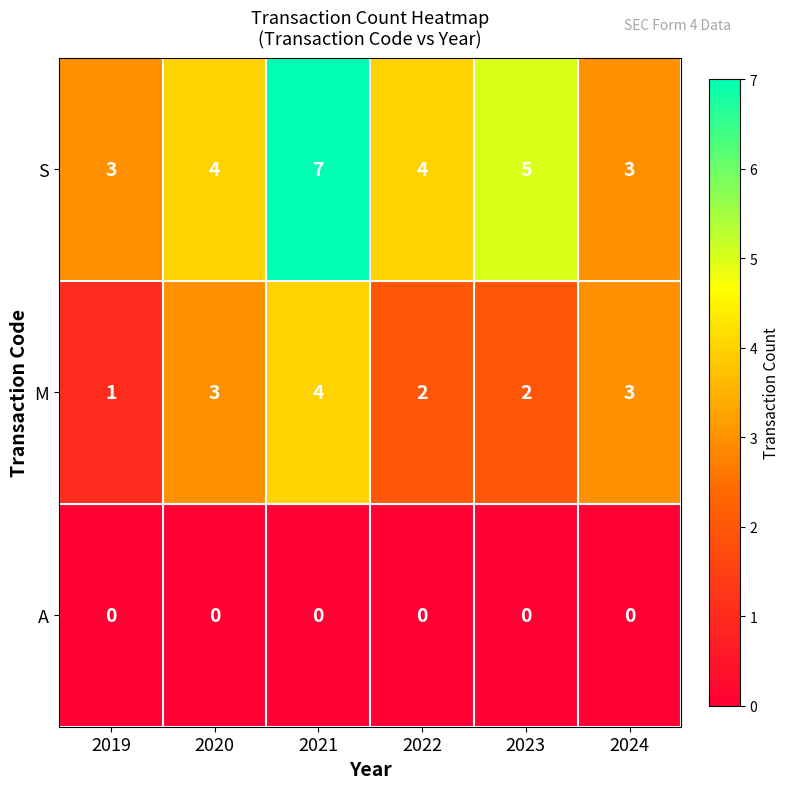

Read the S value at 2022.

4